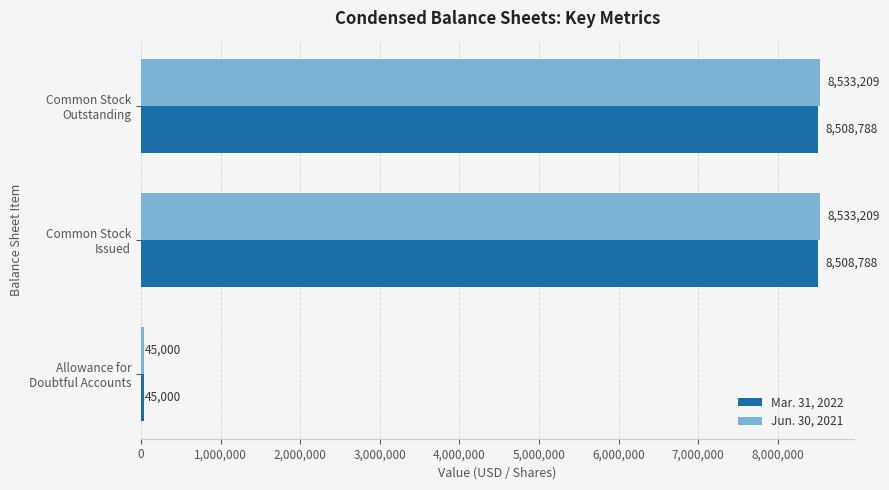

Count the number of categories in the chart.

3